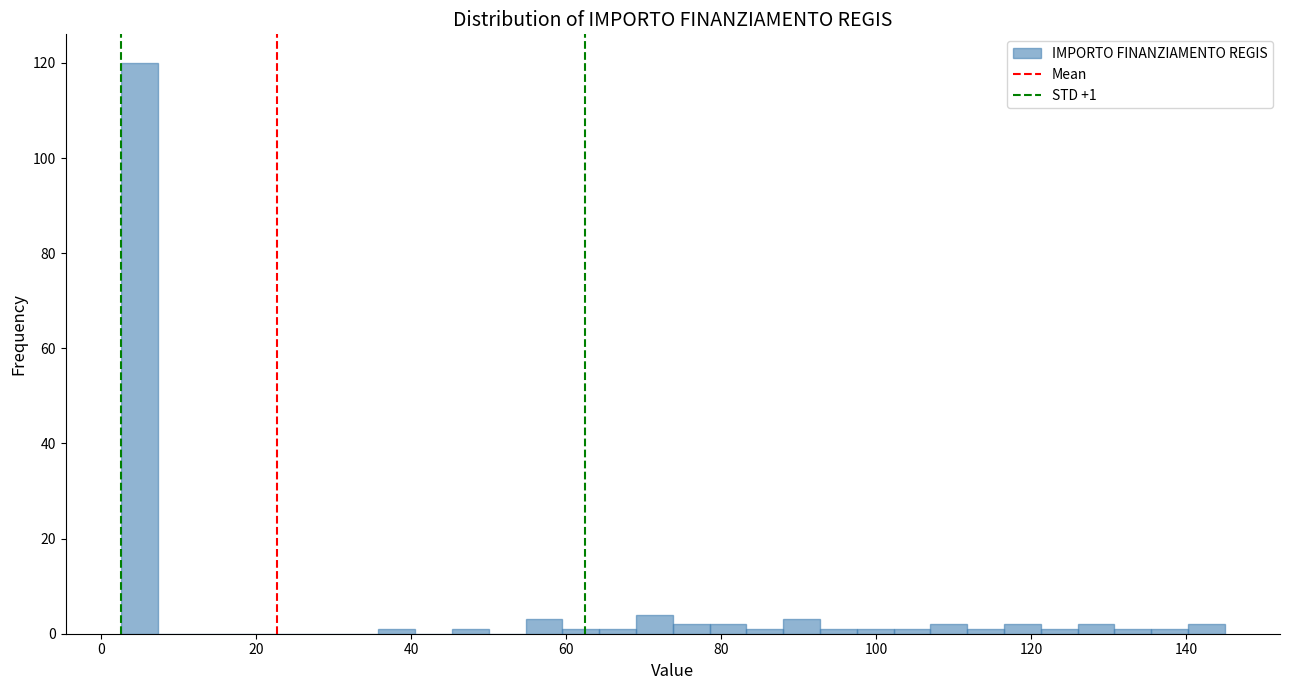

Read against the x-axis, roughly where is the centre of the tallest bar?

4